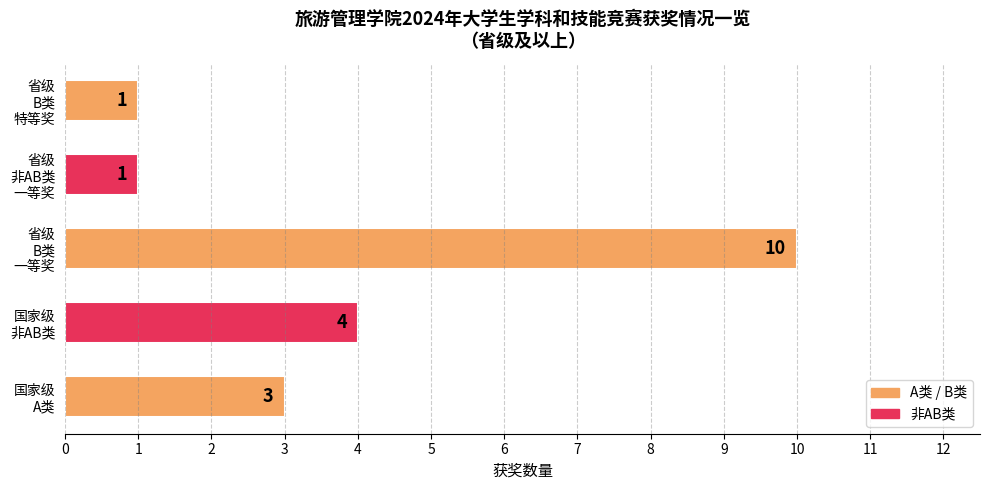

What is the maximum value shown in the chart?

10